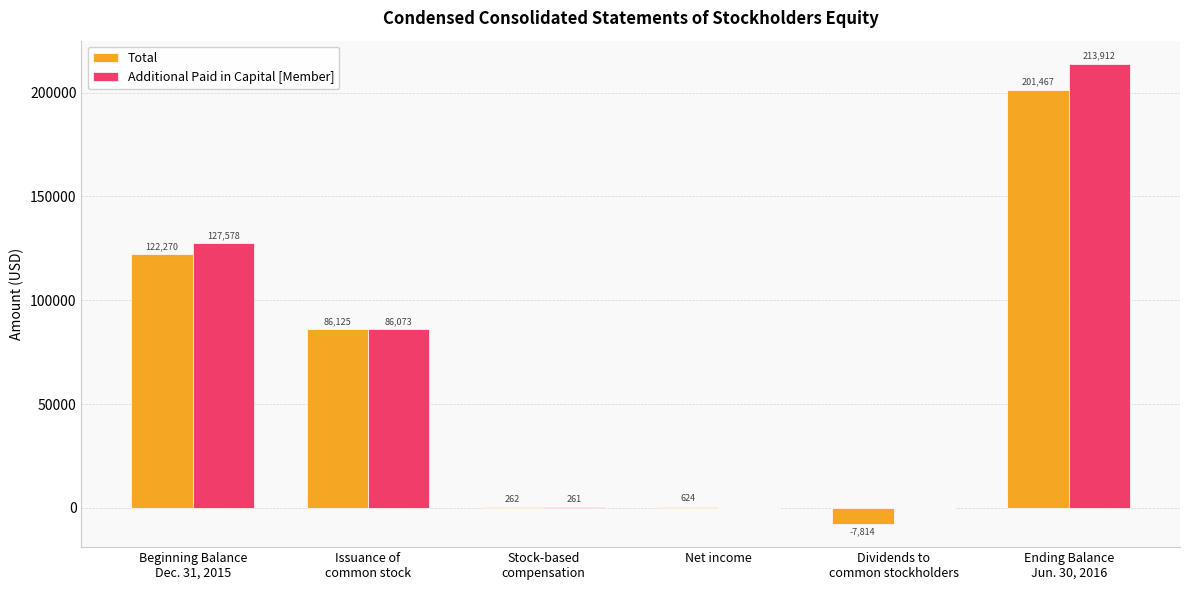

What are all the series names shown in the legend?

Total, Additional Paid in Capital [Member]